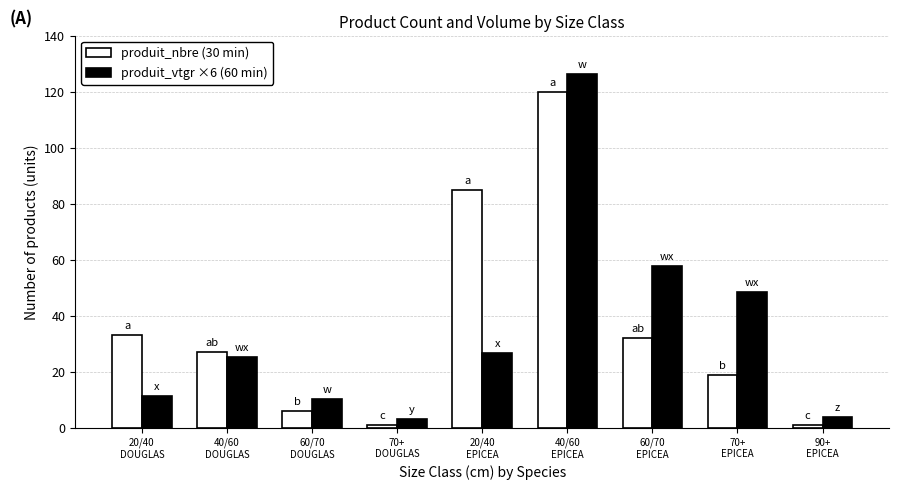

List the series in order of their peak value, lowest first.

produit_nbre (30 min), produit_vtgr ×6 (60 min)